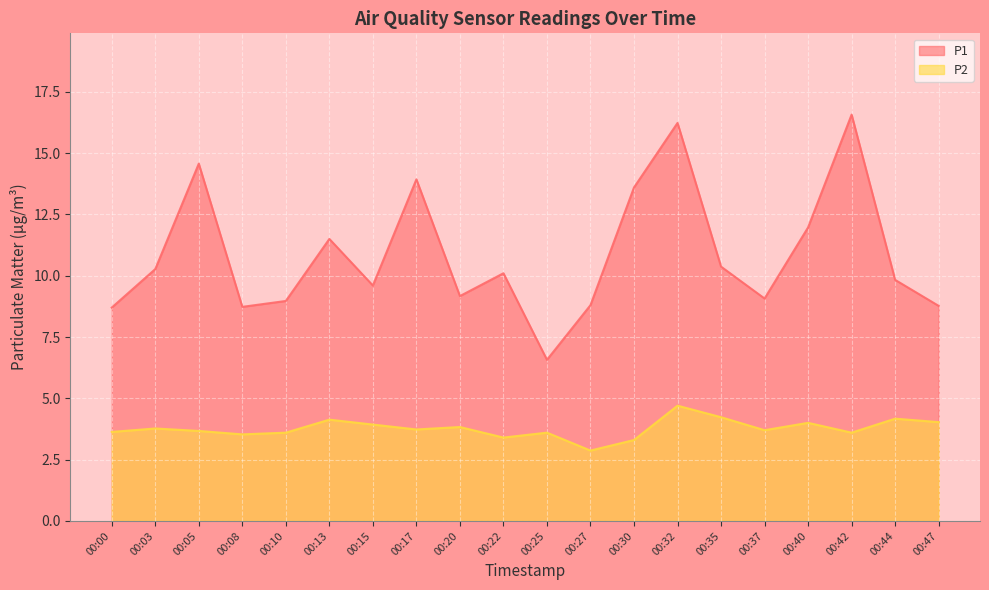

True or false: P1 and P2 intersect in this chart.

False